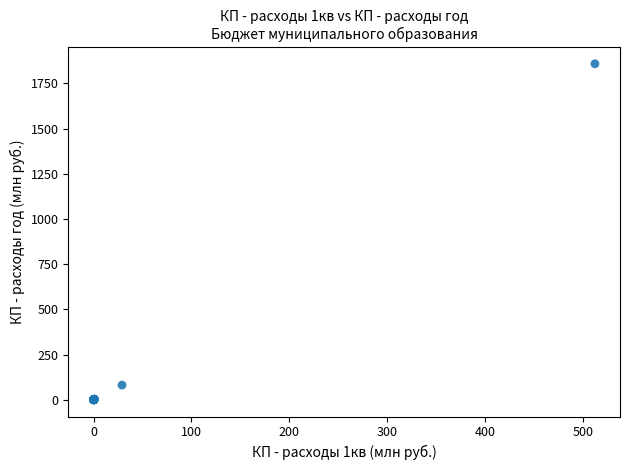

What Y value in the scatter plot is closest to 929?

80.9